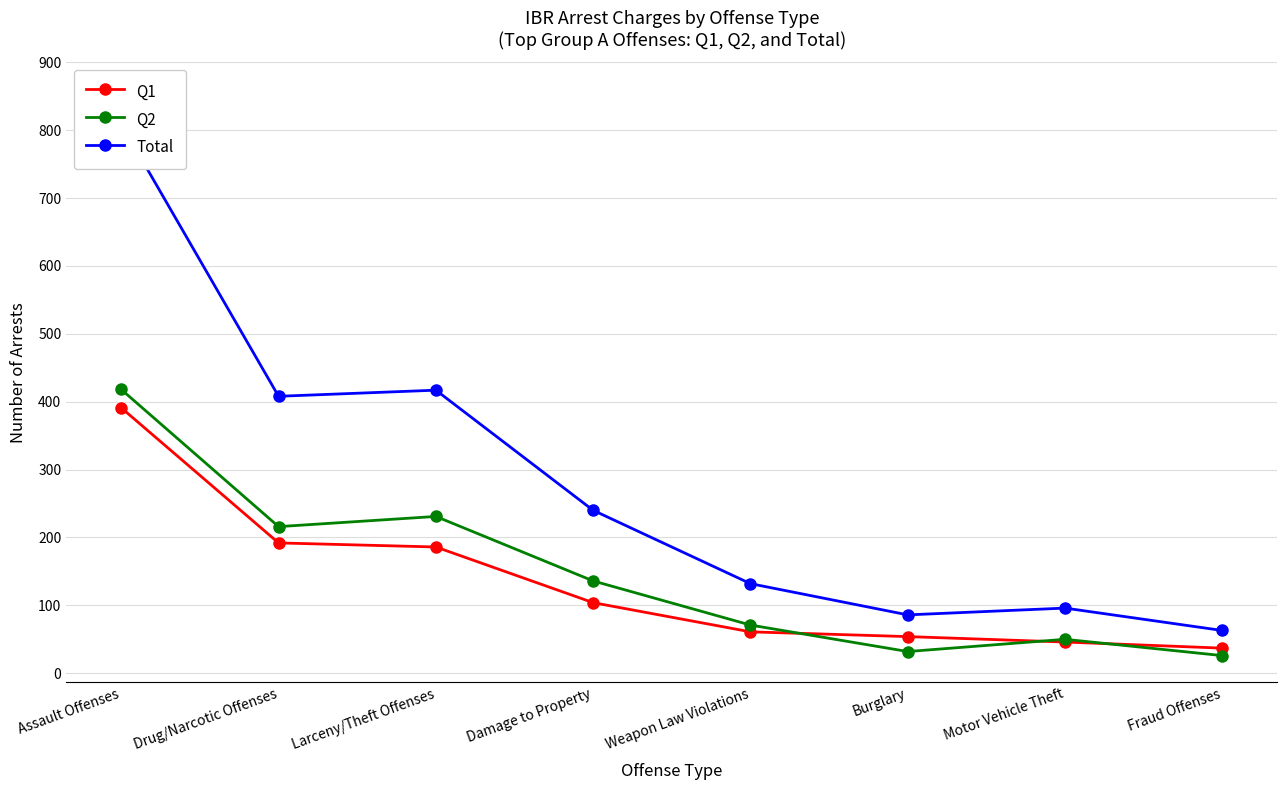

Reading right to left, transcribe all the data shown in this chart.

Q1: 37	46	54	61	104	186	192	391
Q2: 26	50	32	71	136	231	216	418
Total: 63	96	86	132	240	417	408	809